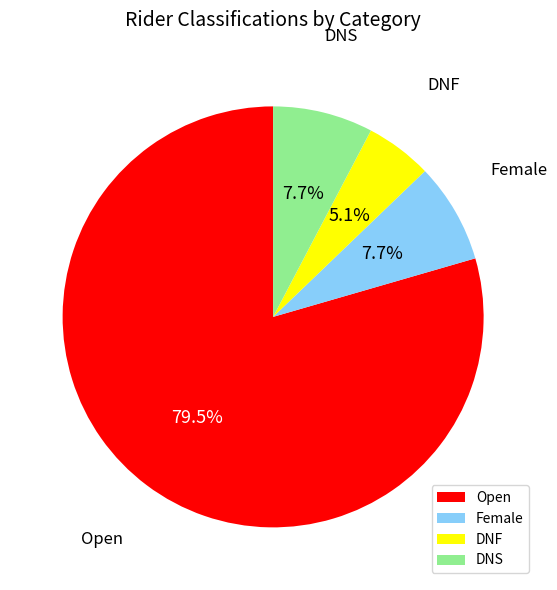

Which category has the biggest portion of the pie?

Open